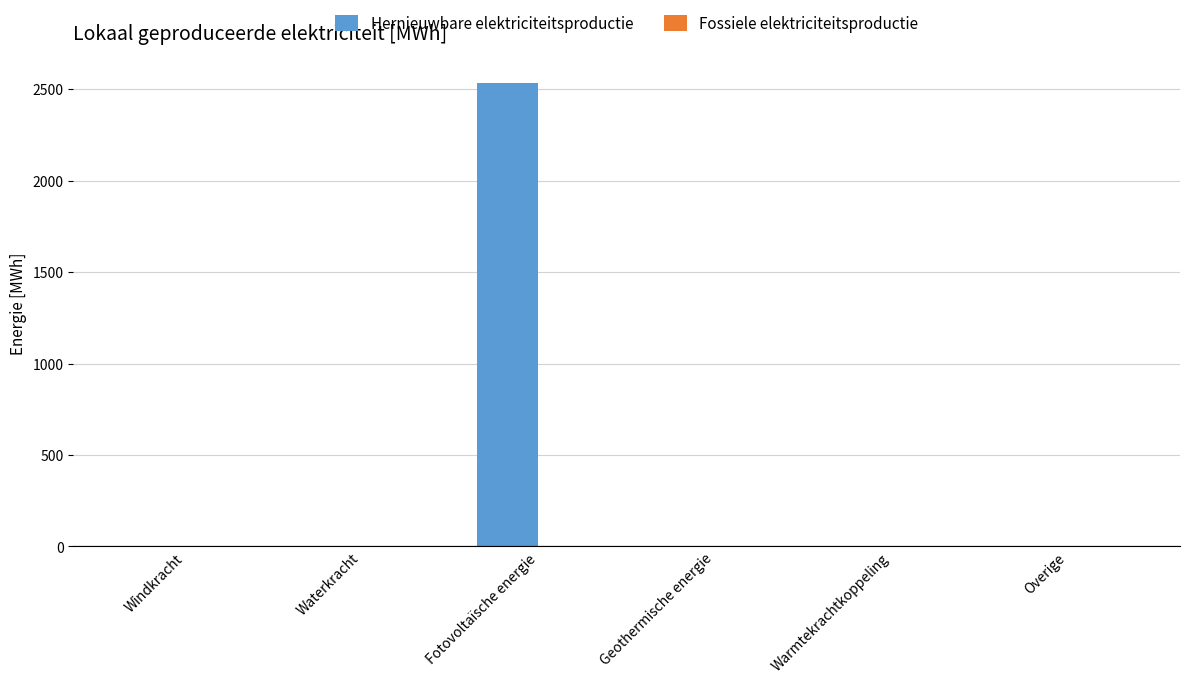

Between Warmtekrachtkoppeling and Fotovoltaïsche energie, which is larger?

Fotovoltaïsche energie